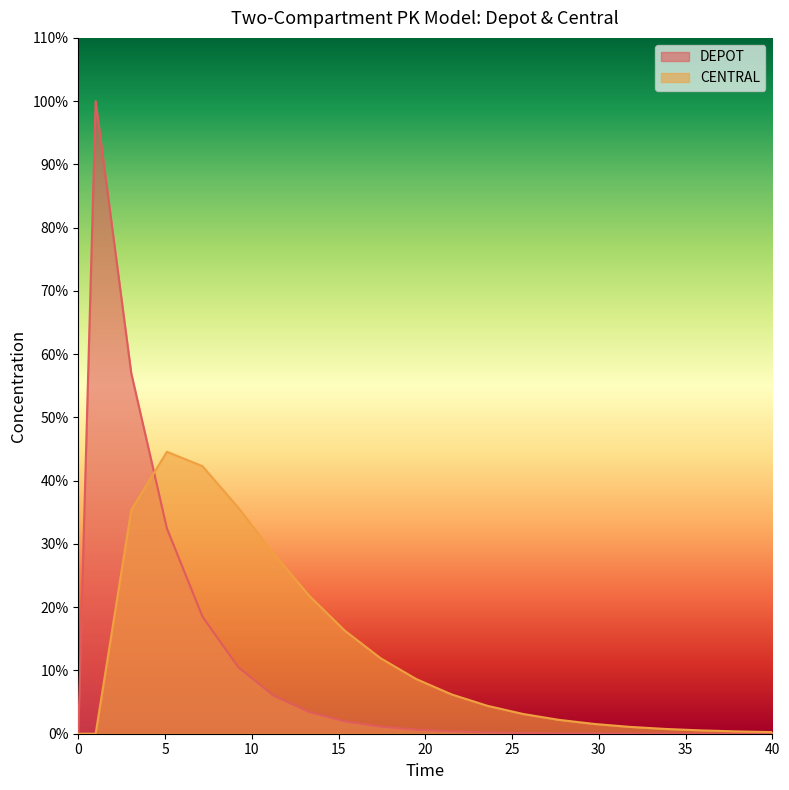

What is the greatest value displayed?

100.0